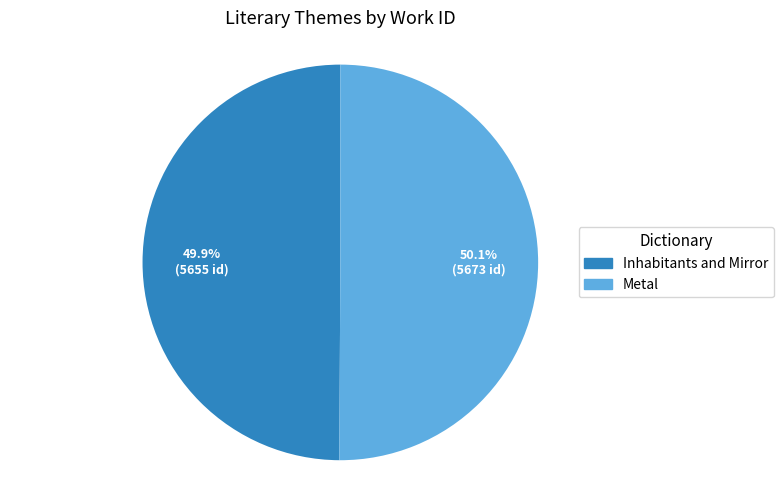

Does any single category account for the majority?

Yes